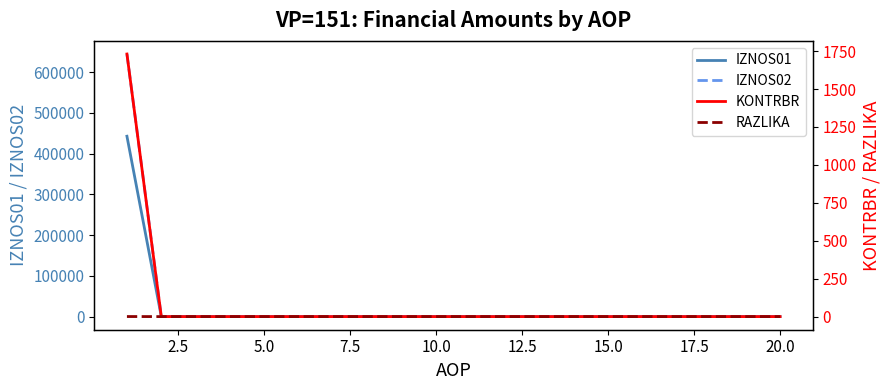

The value of IZNOS01 at 10.0 is 273621.0. True or false?

False